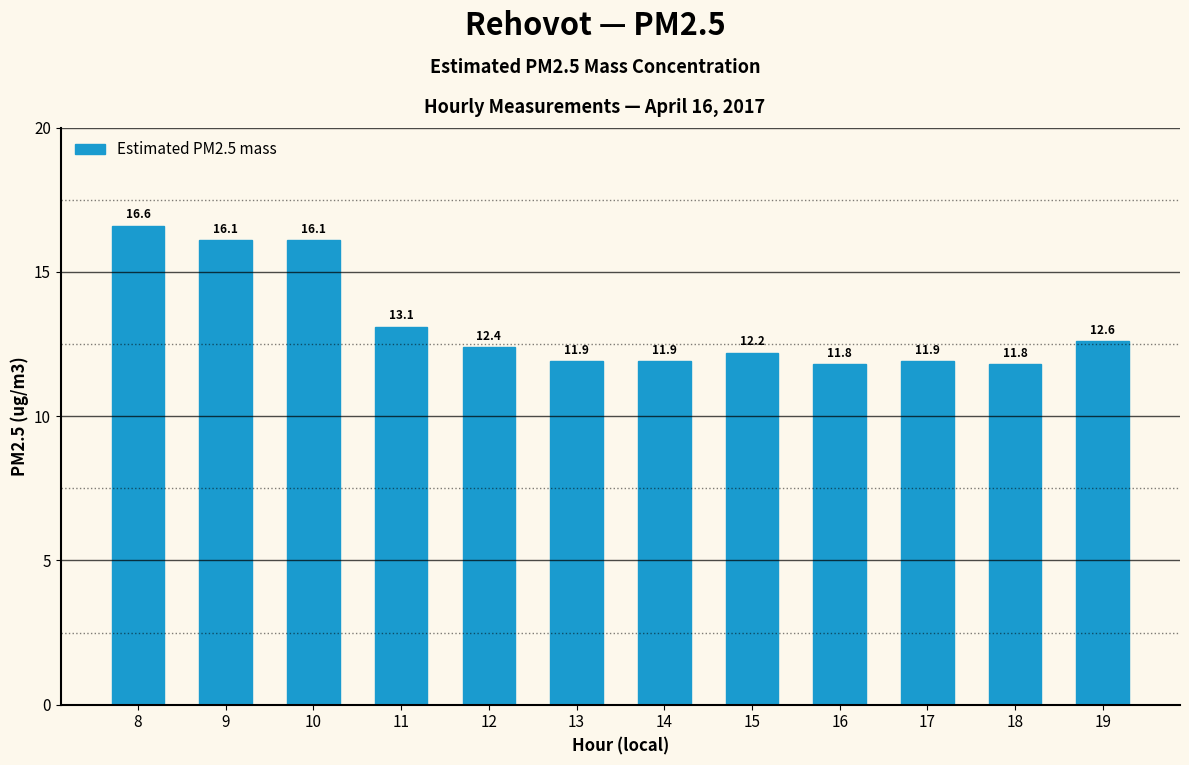

Is it true that the value at 13 is 11.9?

True